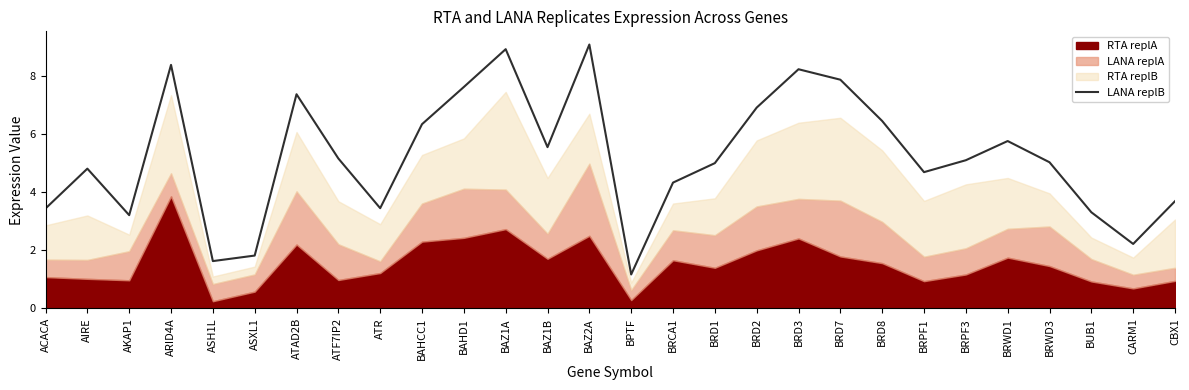

The value at BRD3 is 8.2. True or false?

True